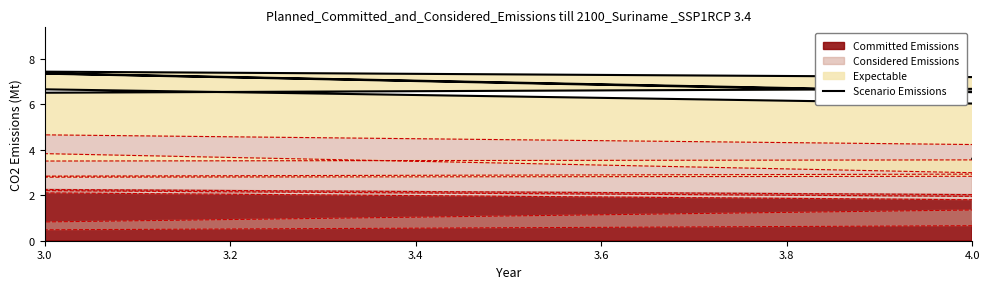

What is the label of the 5th point from the left?

3.8